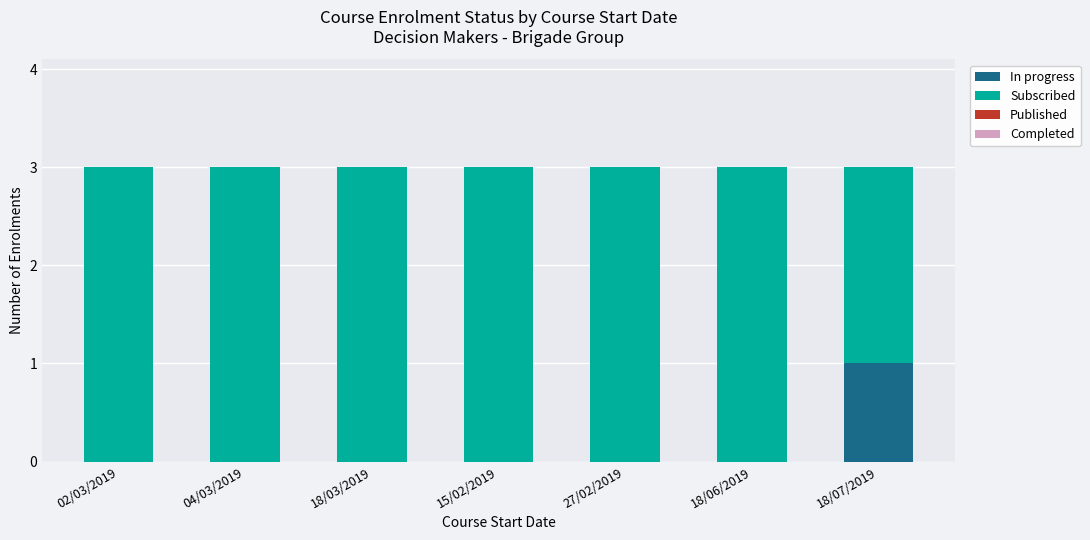

Is it true that In progress equals 0 at 02/03/2019?

True